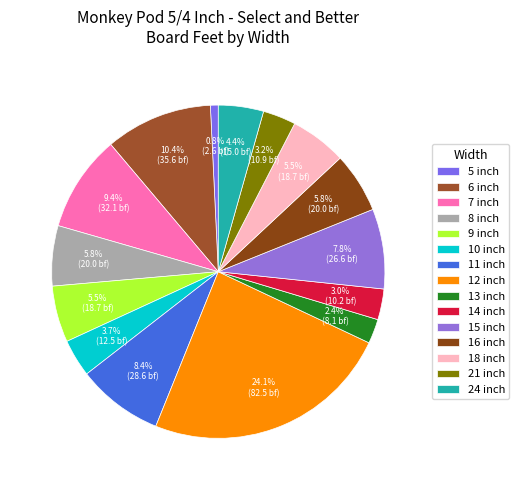

Does 14 inch account for over 50% of the chart?

No